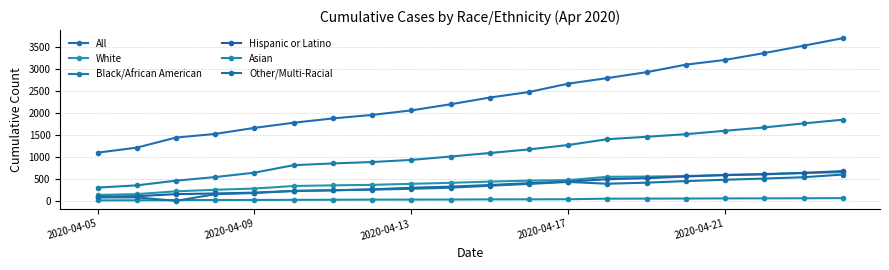

What are all the series names shown in the legend?

All, White, Black/African American, Hispanic or Latino, Asian, Other/Multi-Racial